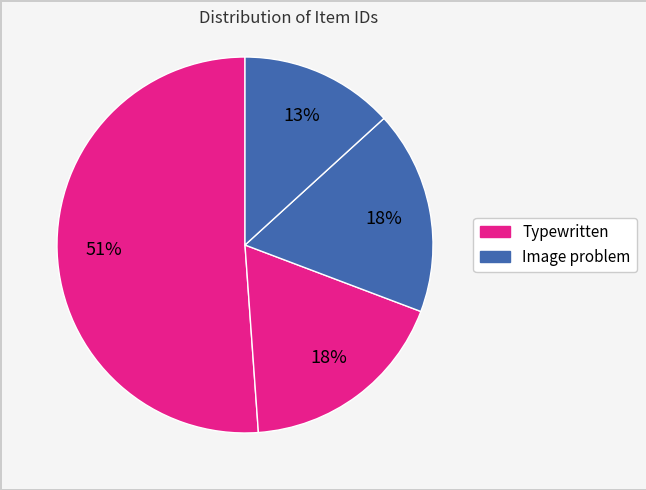

How many segments does this pie chart have?

4